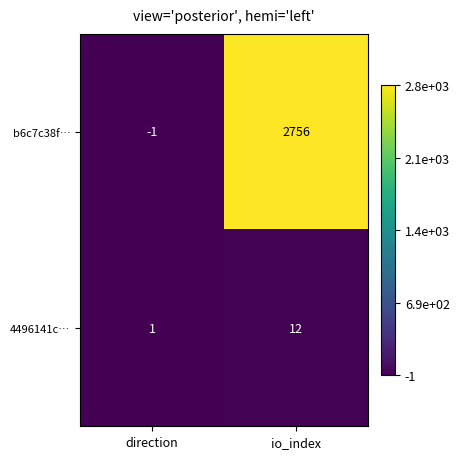

Is it true that b6c7c38f… equals 3816 at io_index?

False